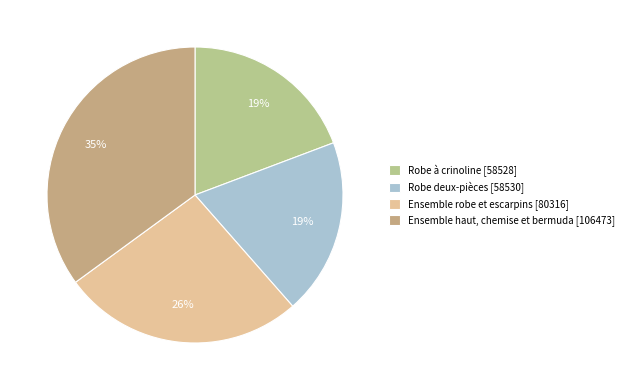

To the nearest percent, what is the difference between the largest and smallest slice percentages?

16%